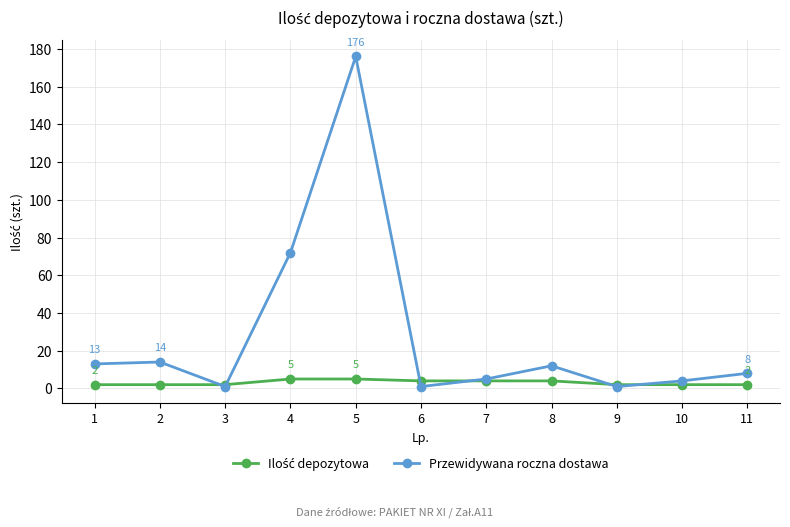

How many lines are shown in the chart?

2